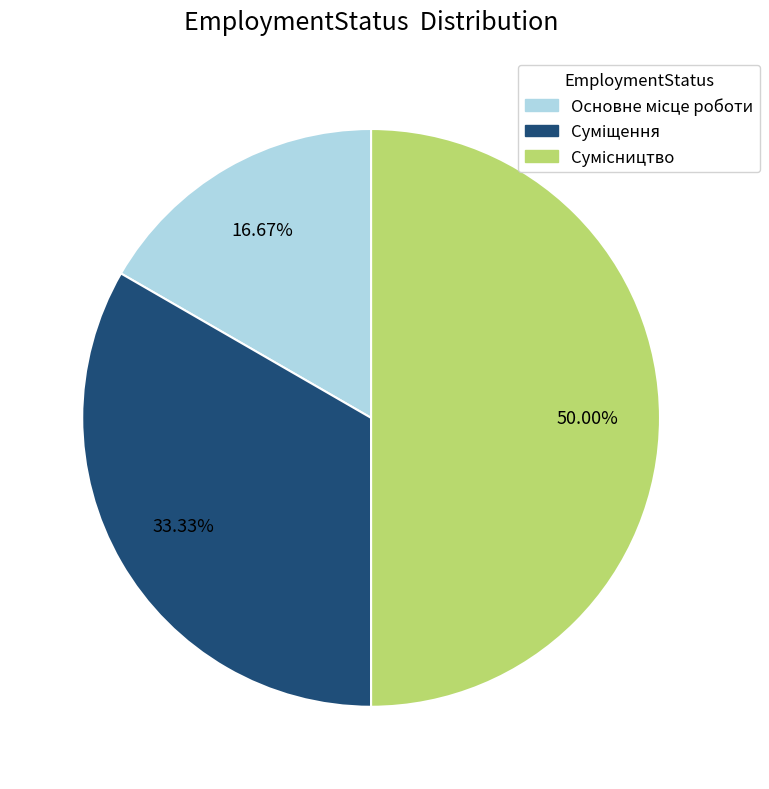

Count the number of slices in the pie.

3